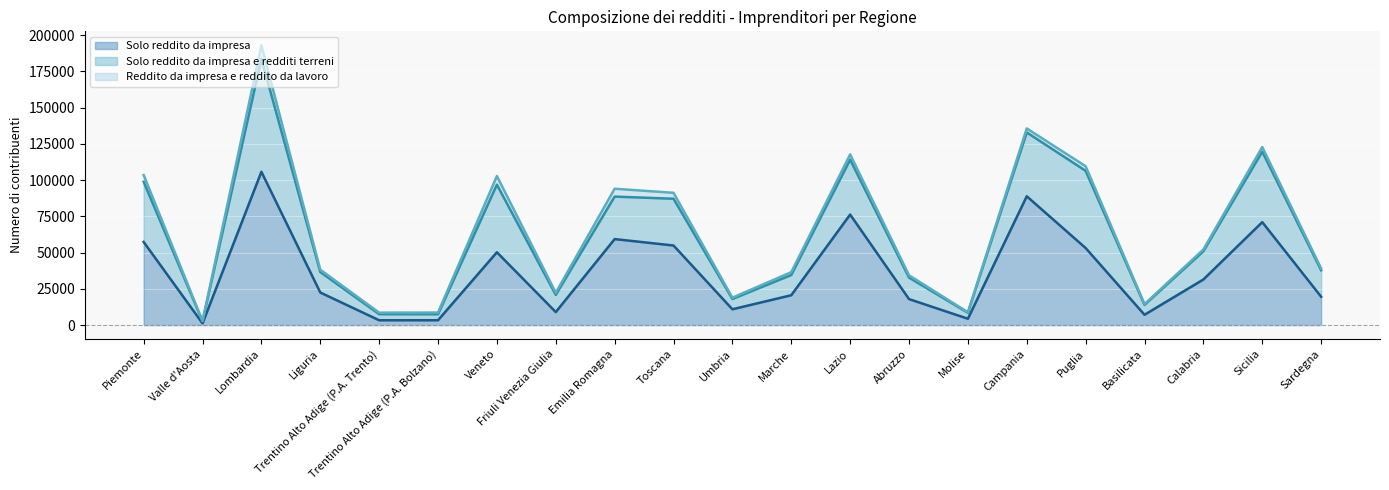

Between Piemonte and Liguria, which is larger?

Piemonte